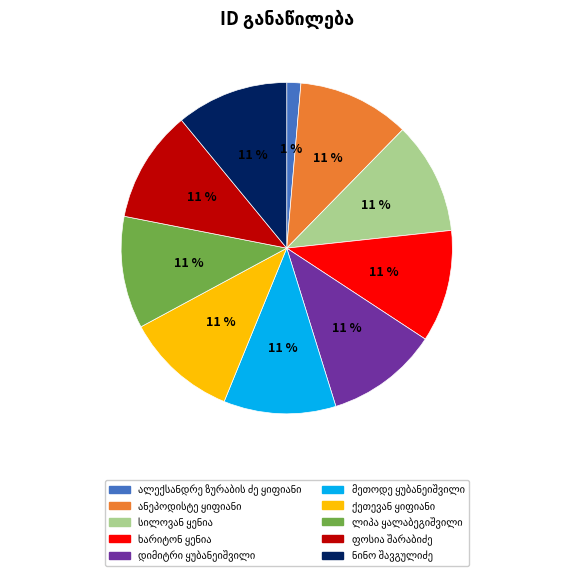

Is there any slice that represents more than half of the pie?

No